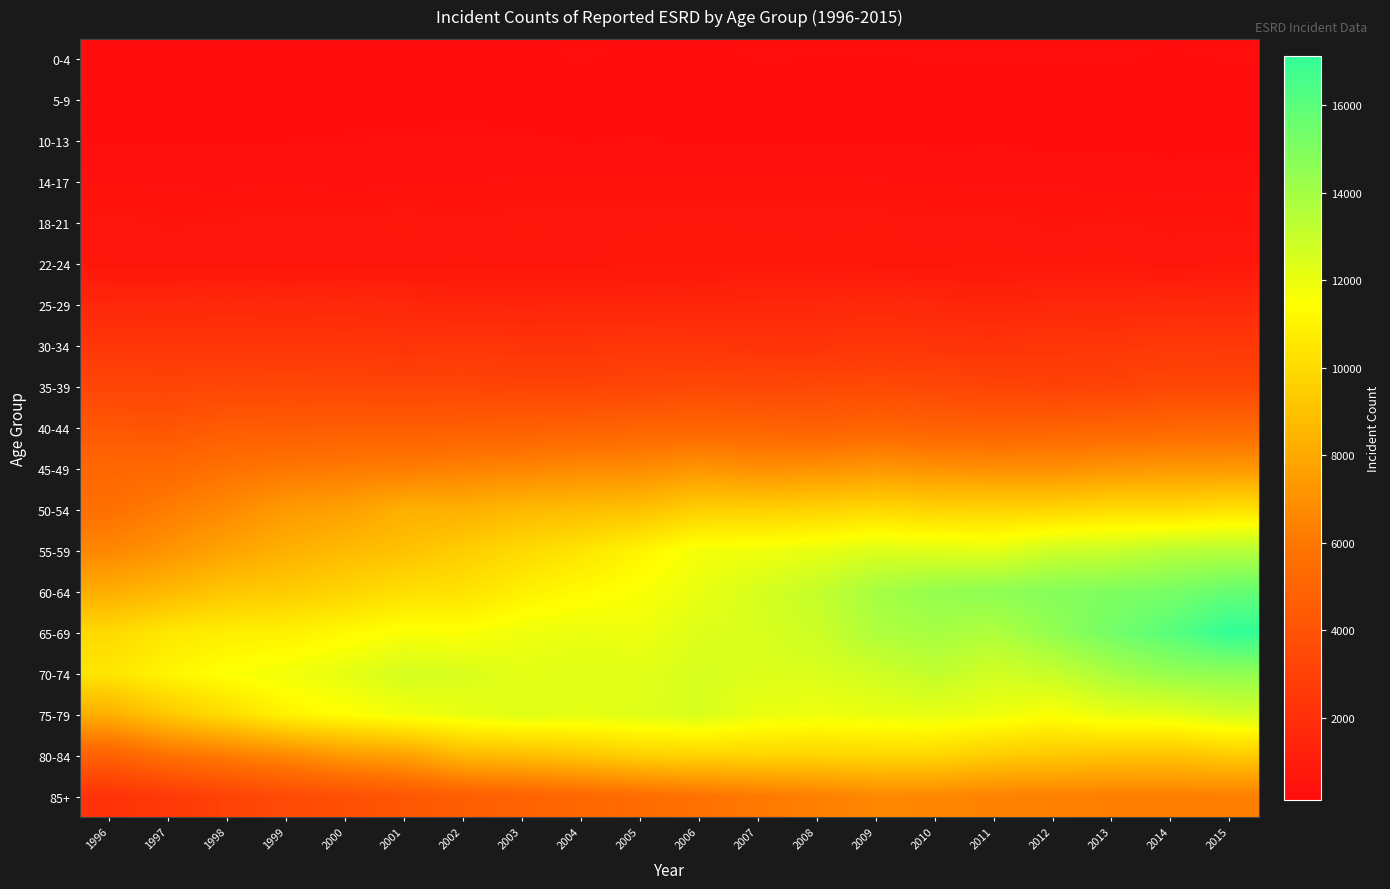

Count the number of categories in the chart.

20